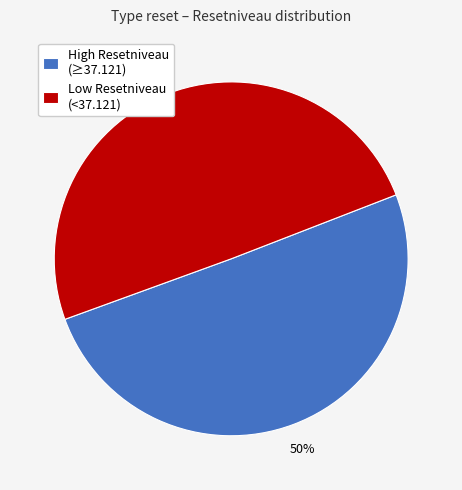

True or false: Low Resetniveau (<37.121) accounts for 50% of the total.

True